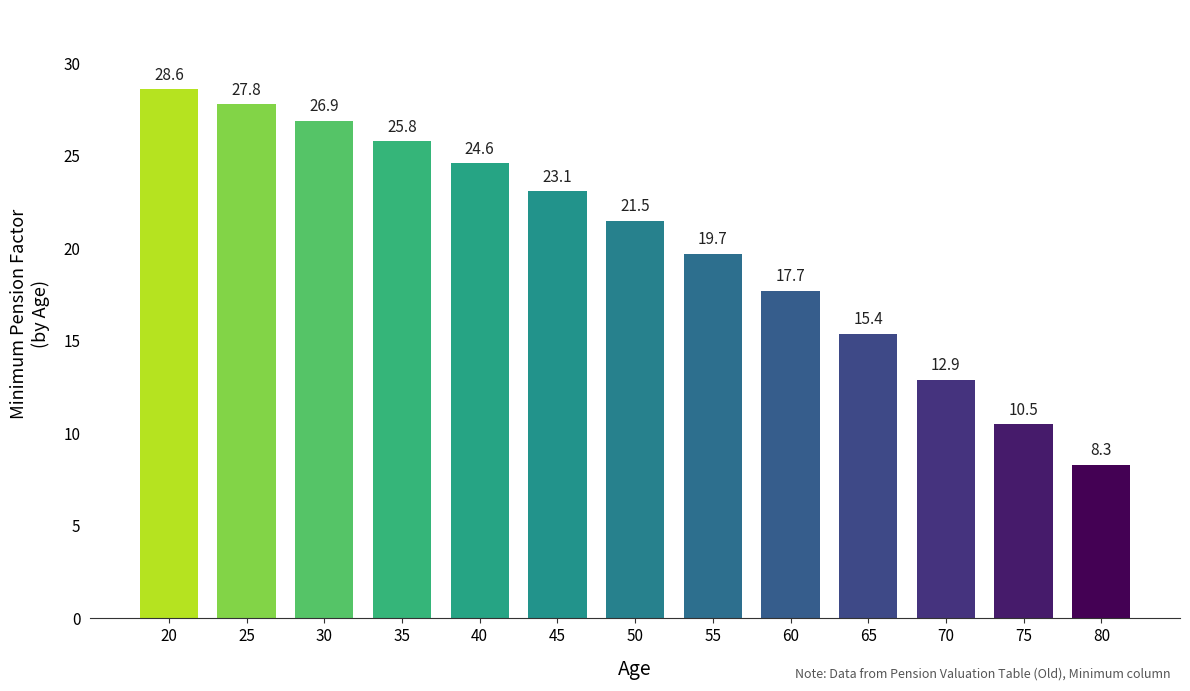

Is it true that the value at 30 is 26.9?

True